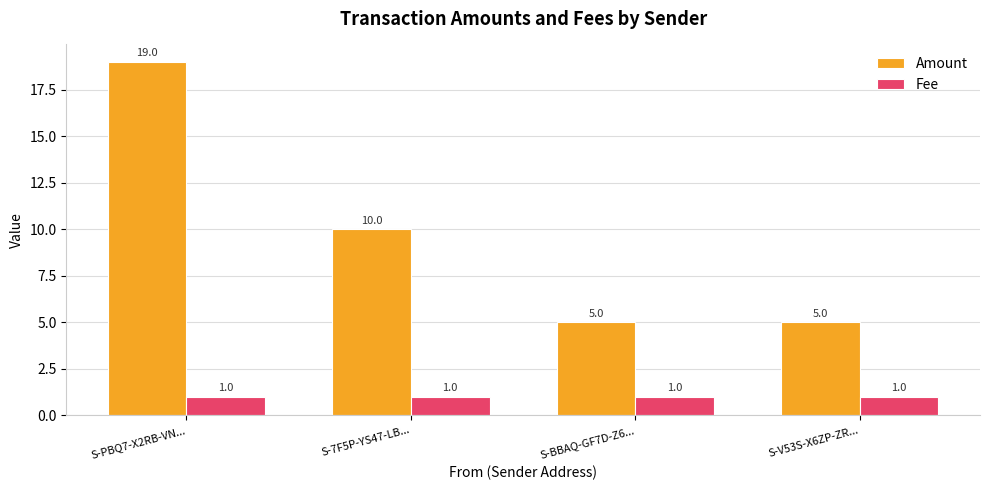

What is the value of the Amount bar at the 1st from the left?

19